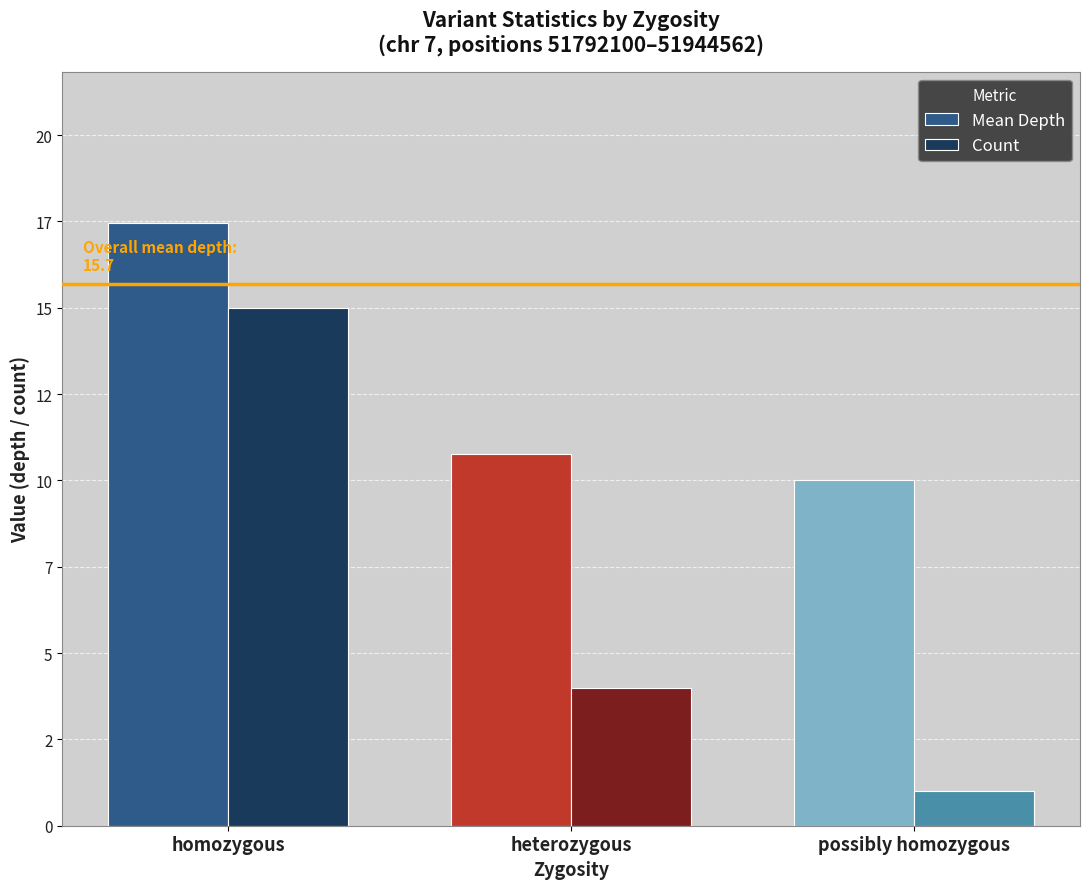

What is the difference between the maximum and minimum values in the Count series?

14.0